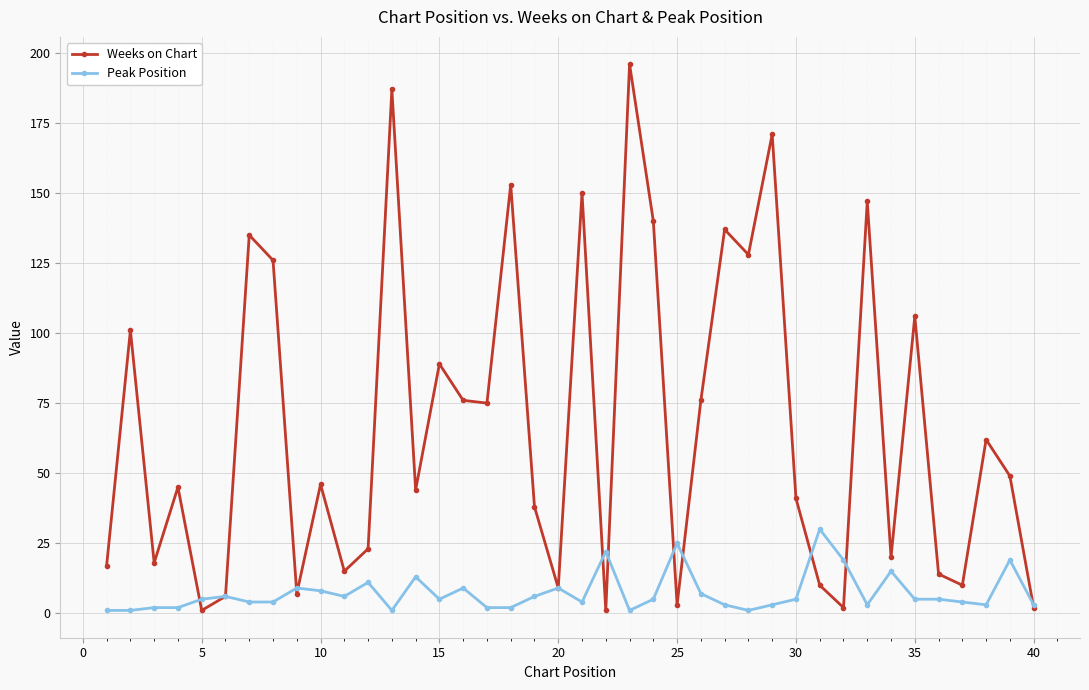

Which series has the largest range (max minus min)?

Weeks on Chart